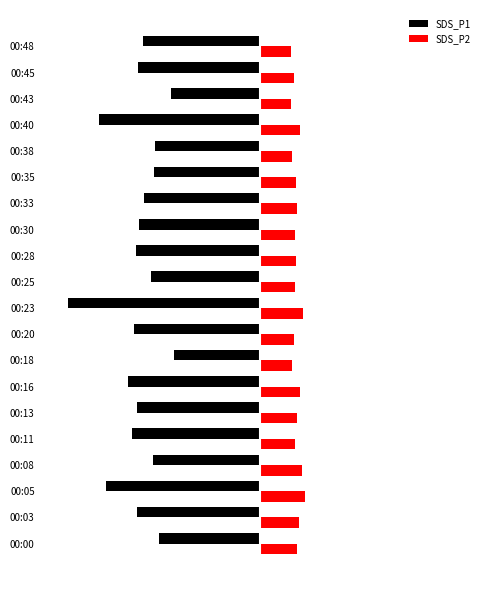

What are all the series names shown in the legend?

SDS_P1, SDS_P2